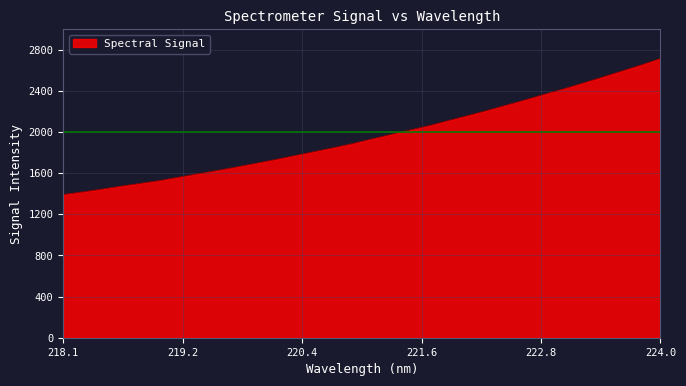

What is the minimum value shown in the chart?

1392.1